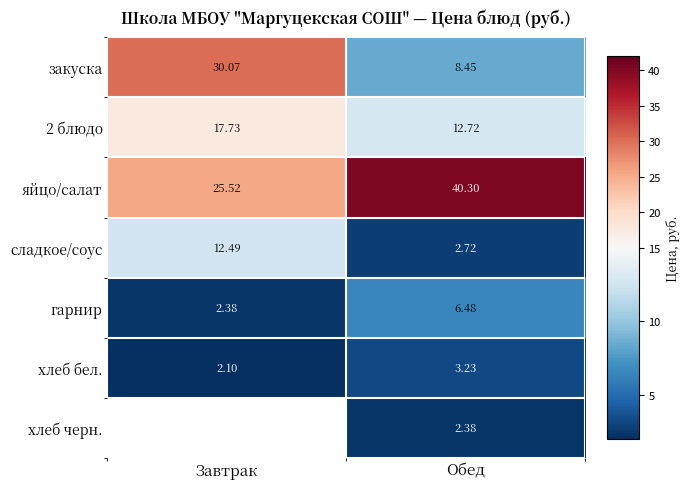

What is the lowest value of the 2 блюдо series?

12.7